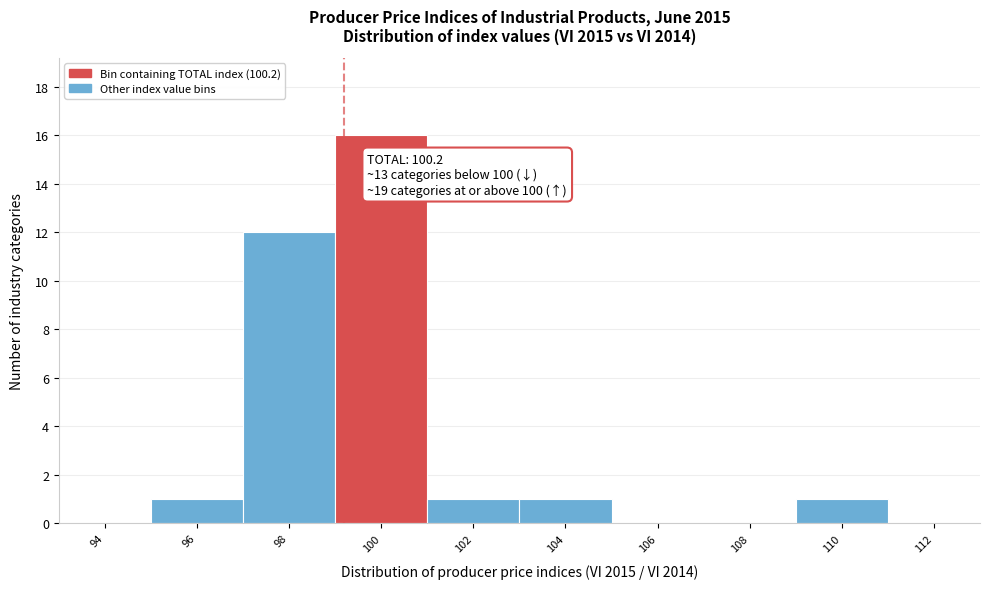

Reading left to right, what are all the values shown in this chart?

94=0	96=1	98=12	100=16	102=1	104=1	106=0	108=0	110=1	112=0